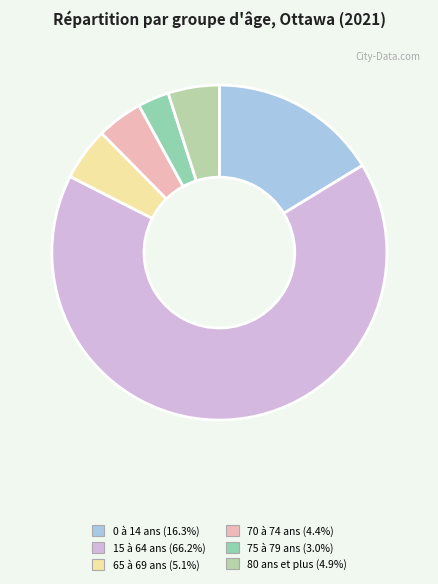

What is the ratio of the value at 70 à 74 ans to the value at 80 ans et plus?

0.9